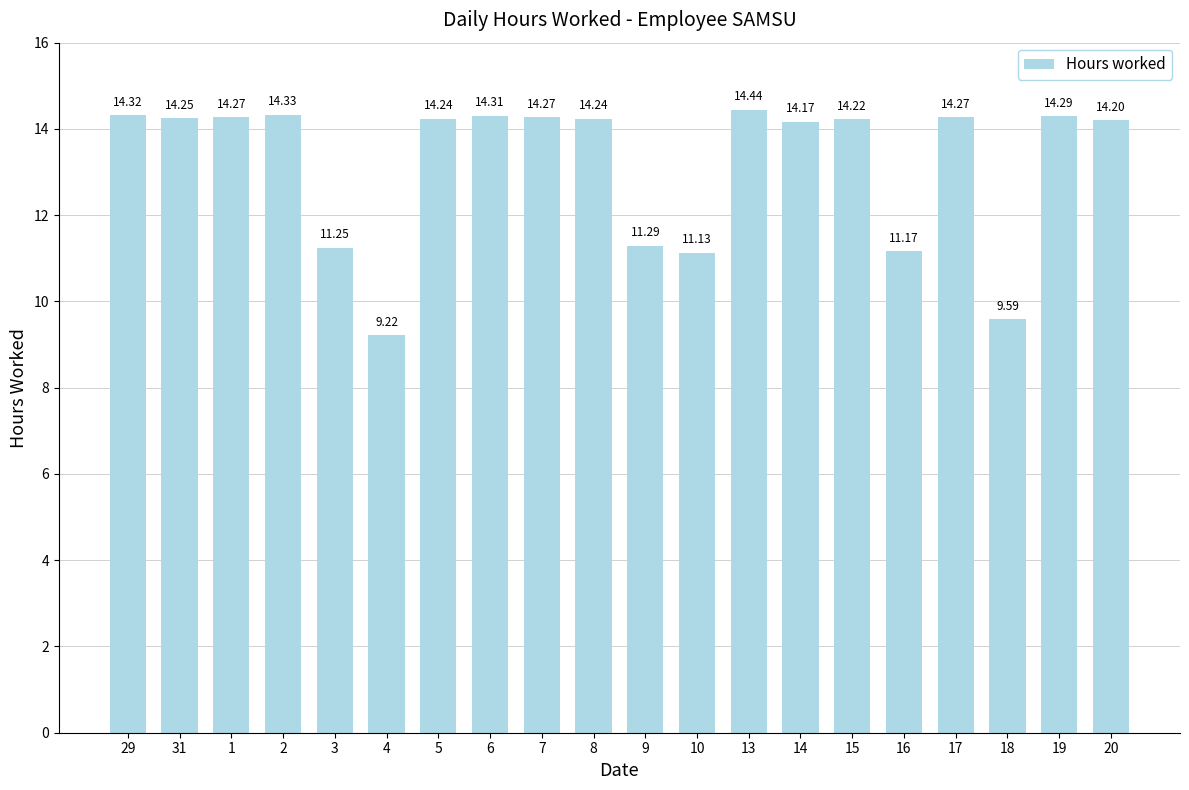

What is the change in value from 9 to 17?

+3.0